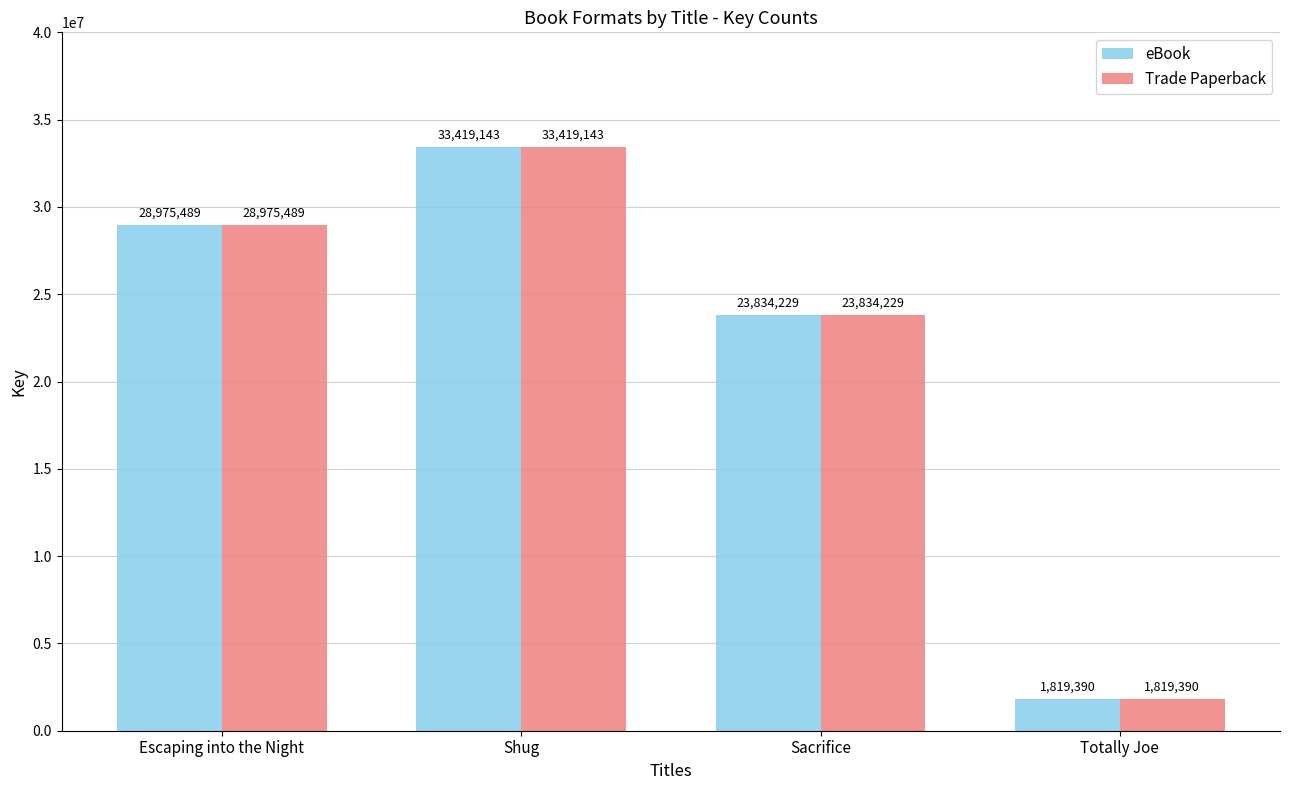

The eBook series shows 10225125 at Shug. True or false?

False